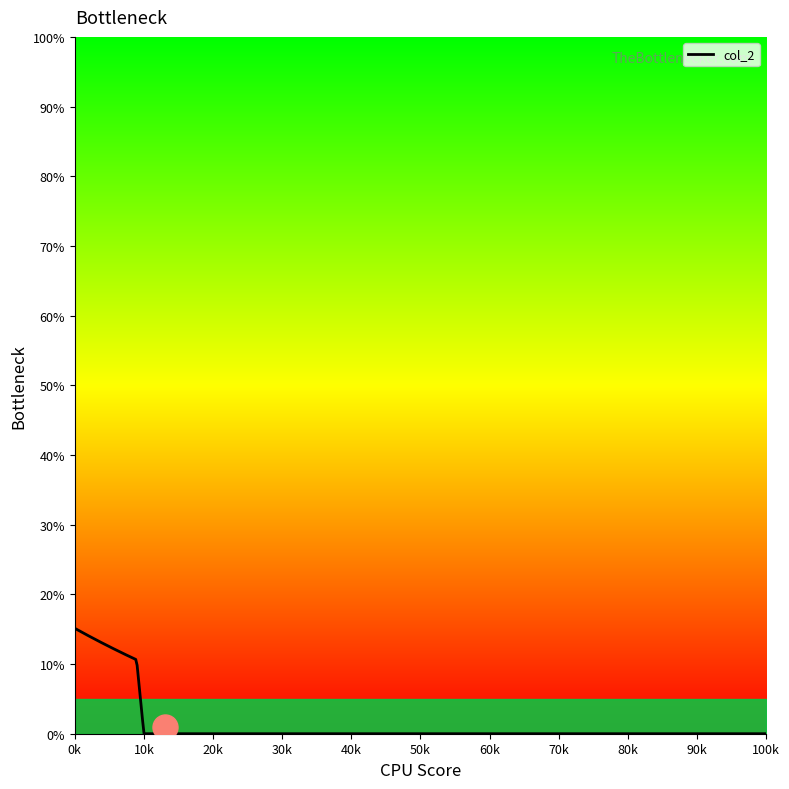

What is the difference between the maximum and minimum values?

15.1